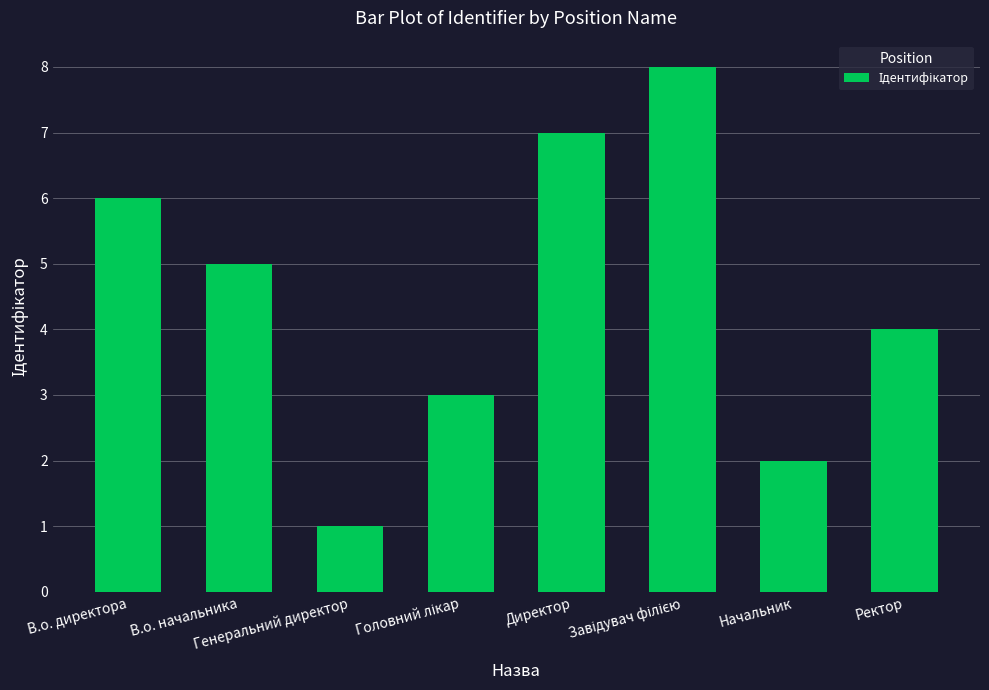

How many values are below 5?

4